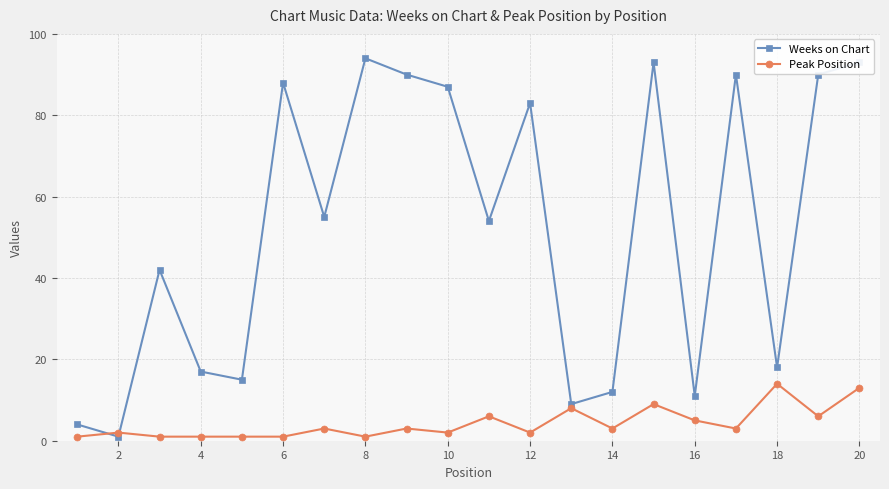

Which series has the largest range (max minus min)?

Weeks on Chart